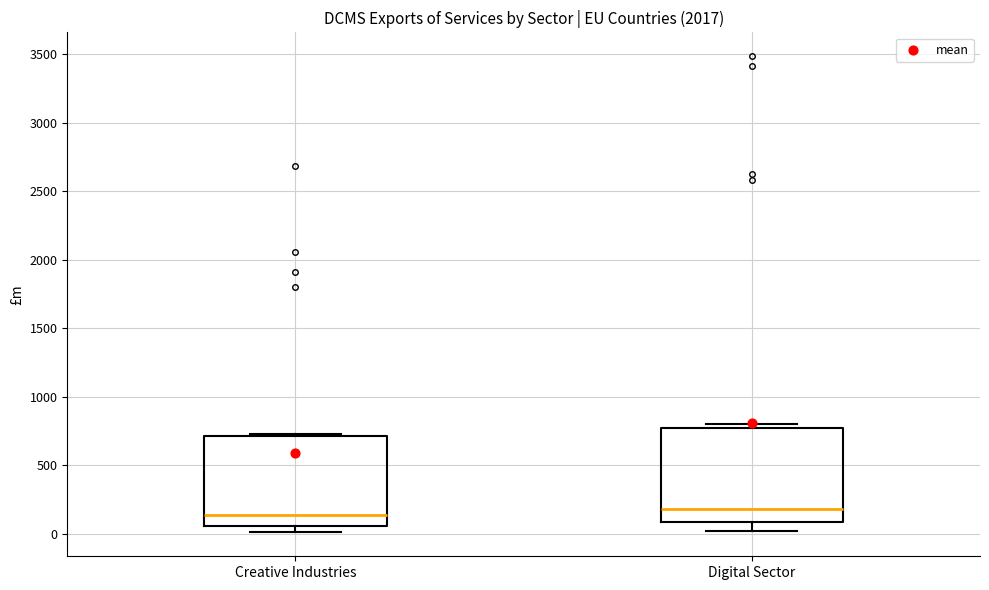

Reading left to right, transcribe this box plot: for each box, give where its median line is, the range the box spans, and where its two whiskers end, as read against the y-axis. The values are not printed on the chart, so give them approximately, as read against the axis.

Creative Industries: median 150, box 50 to 700, whiskers 0 to 750
Digital Sector: median 200, box 100 to 750, whiskers 0 to 800